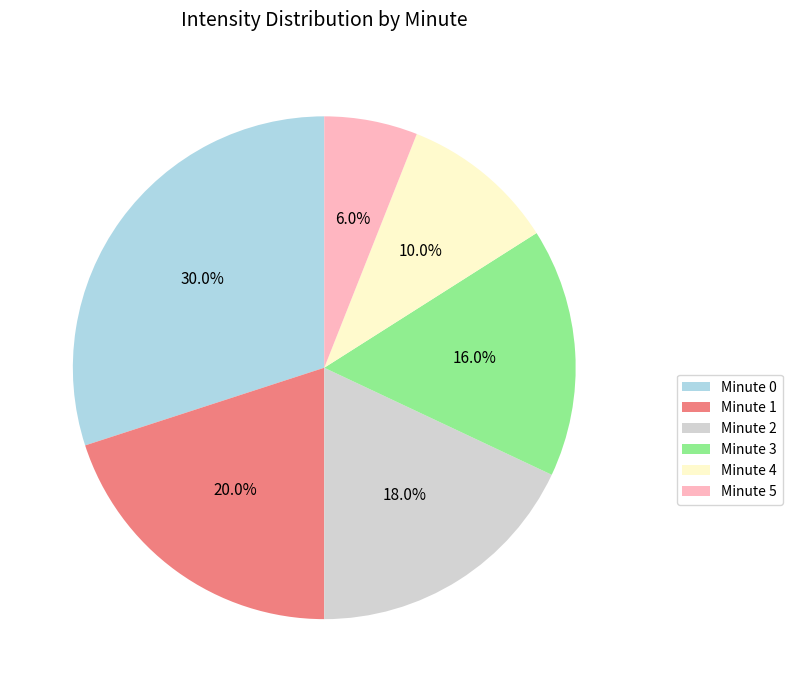

Does any single category account for the majority?

No